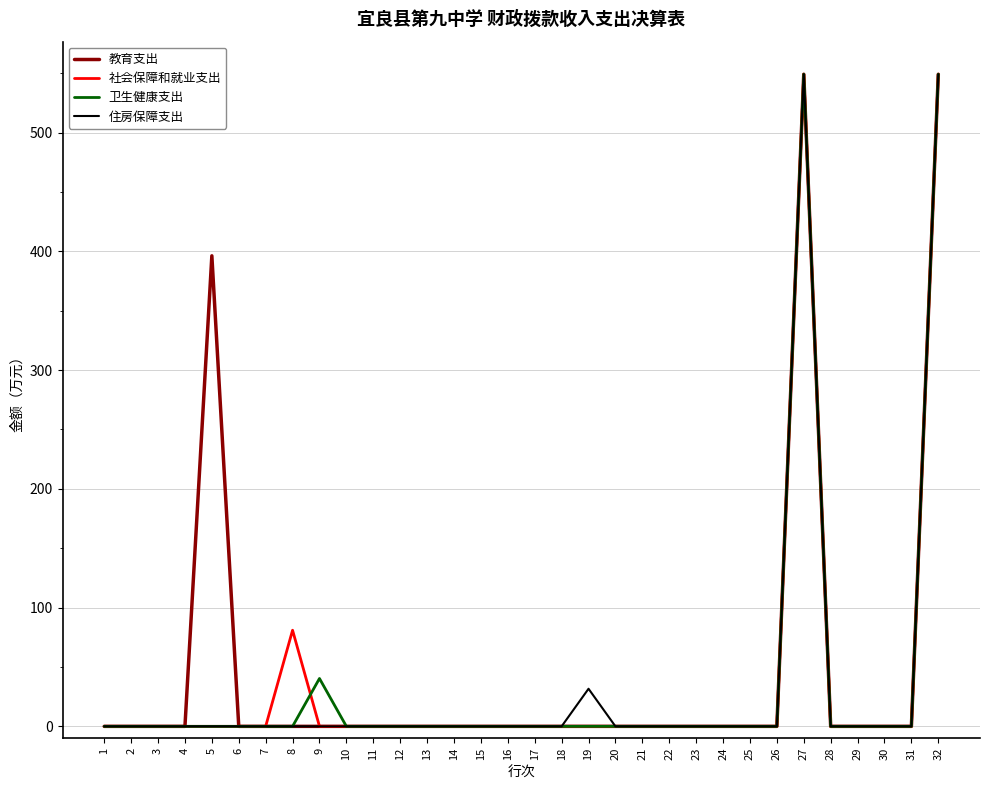

The value of 教育支出 at 12 is 199.1. True or false?

False